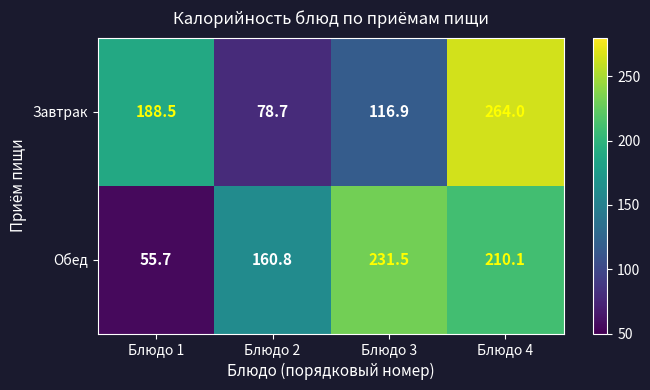

List the series in order of their peak value, highest first.

Завтрак, Обед